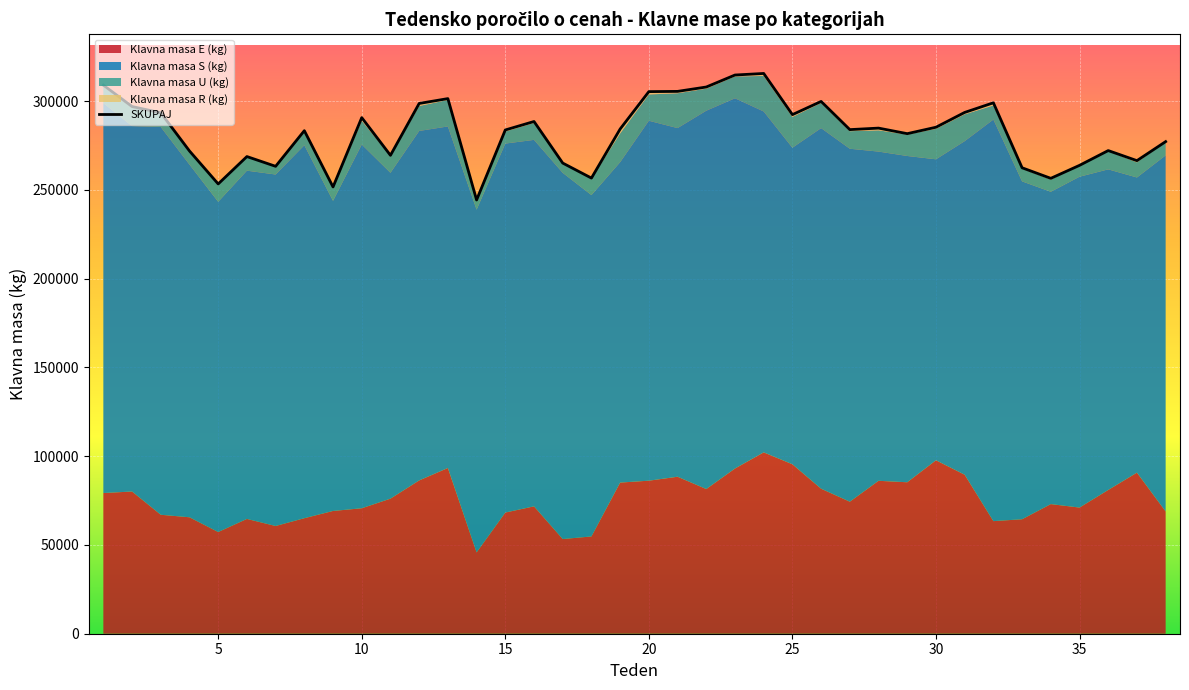

What is the lowest value of the SKUPAJ series?

244355